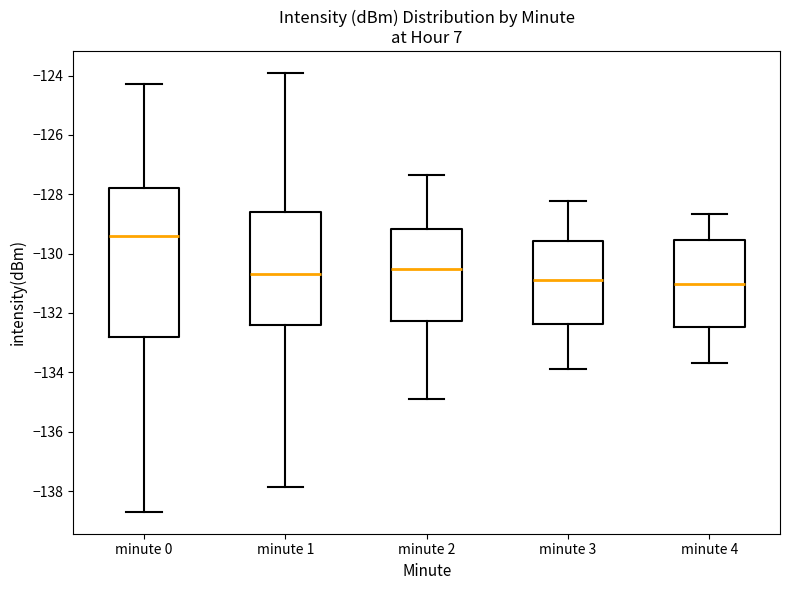

Reading left to right, read every box against the y-axis: the position of its median line, the range the box covers, and the ends of its whiskers. The values are not printed on the chart, so give them approximately, as read against the axis.

minute 0: median -129.4, box -132.8 to -127.8, whiskers -138.6 to -124.2
minute 1: median -130.6, box -132.4 to -128.6, whiskers -137.8 to -124.0
minute 2: median -130.6, box -132.2 to -129.2, whiskers -134.8 to -127.4
minute 3: median -130.8, box -132.4 to -129.6, whiskers -134.0 to -128.2
minute 4: median -131.0, box -132.4 to -129.6, whiskers -133.6 to -128.6